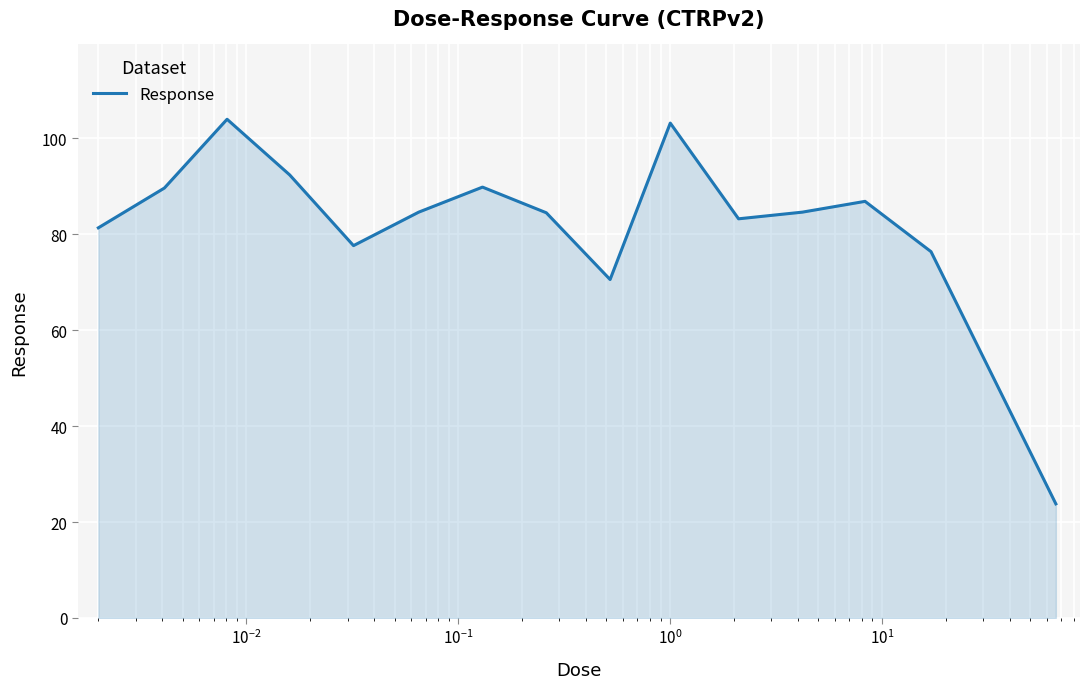

What is the minimum value shown in the chart?

23.8